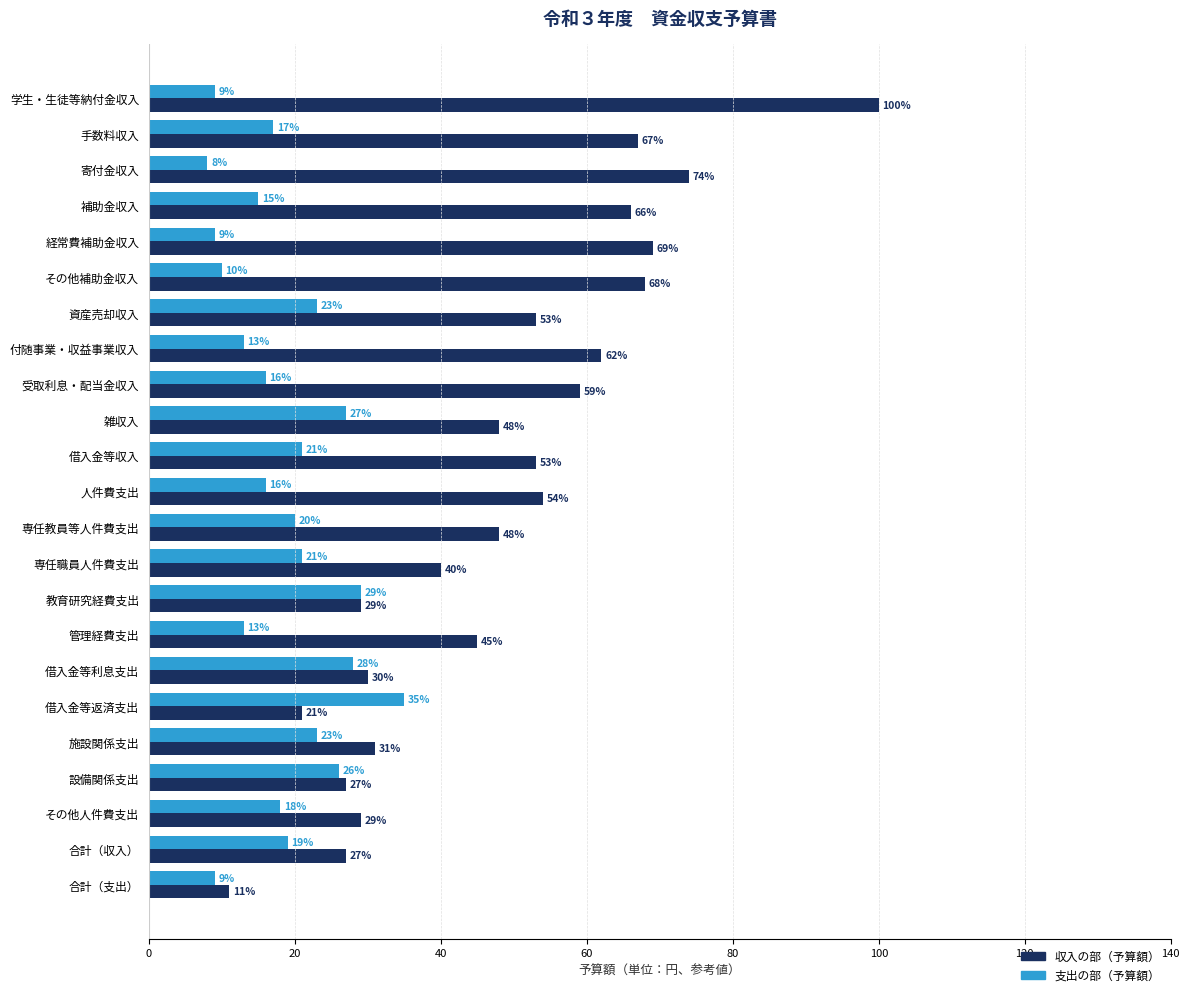

Which series has the widest spread of values?

収入の部（予算額）